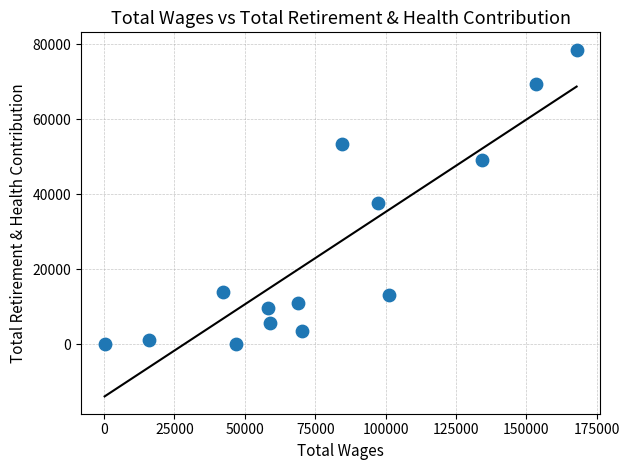

What Y value in the scatter plot is closest to 39273?

37521